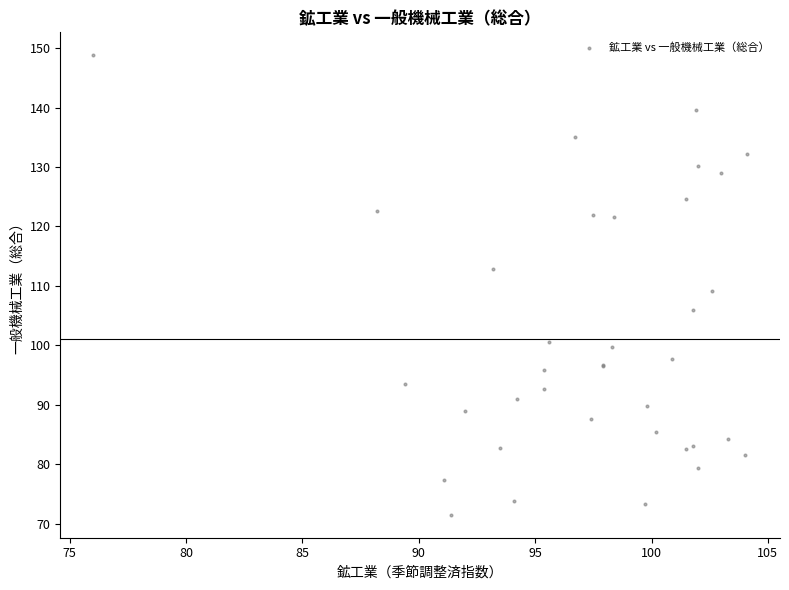

What Y value in the scatter plot is closest to 110?

109.1